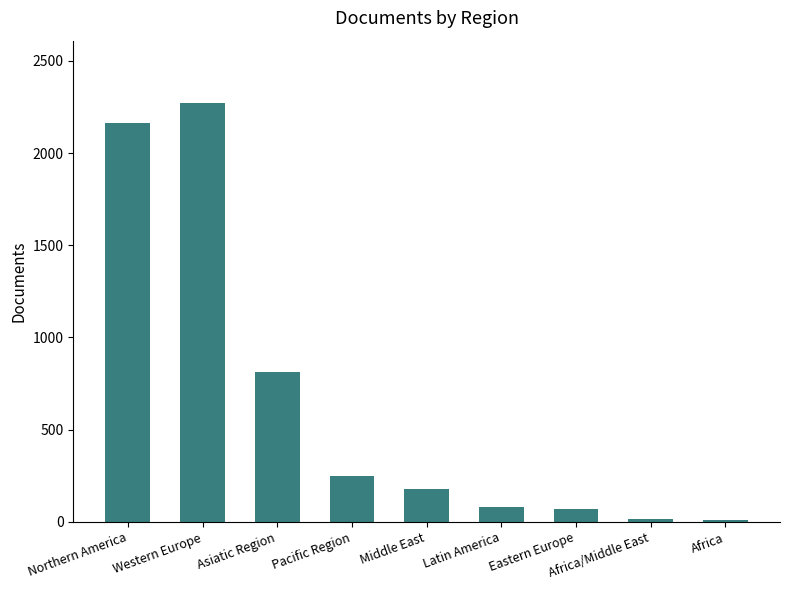

How many categories are shown in the chart?

9